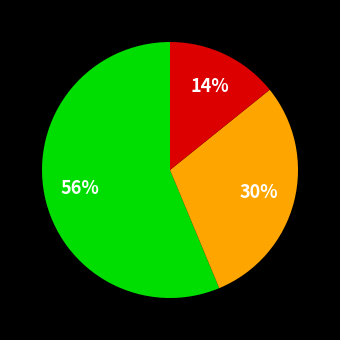

To the nearest percent, what is the difference between the largest and smallest slice percentages?

42%